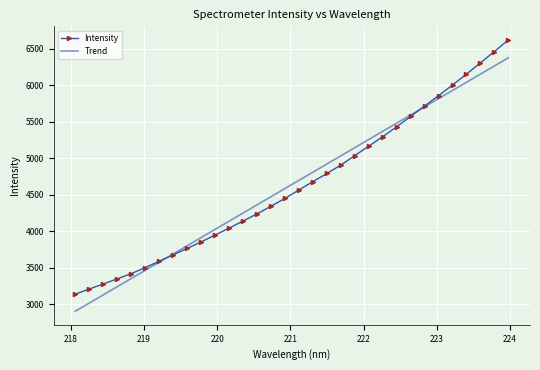

What is the greatest value displayed?

6620.0